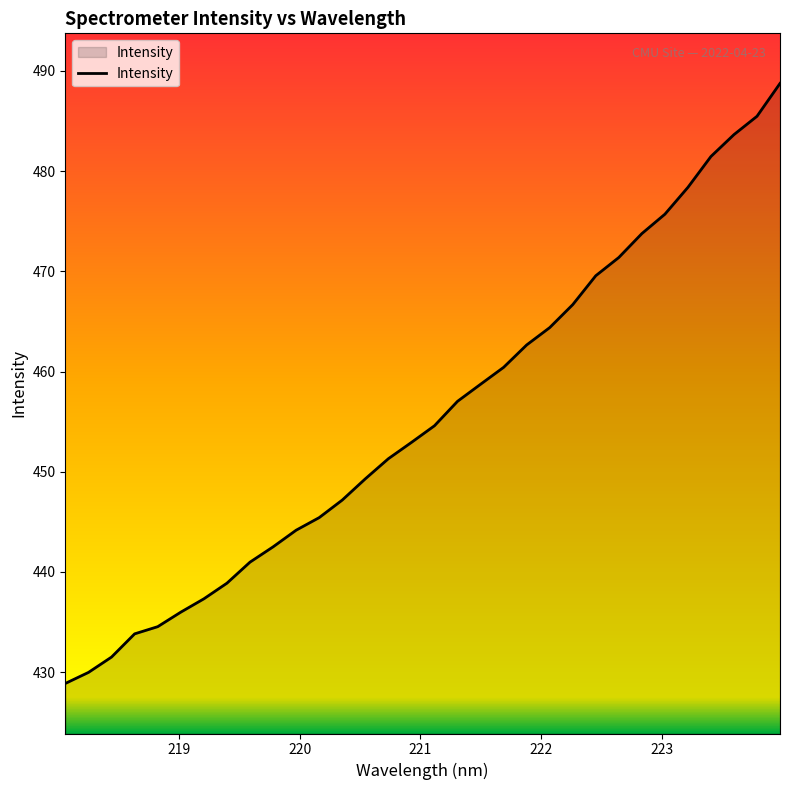

How many lines are shown in the chart?

1